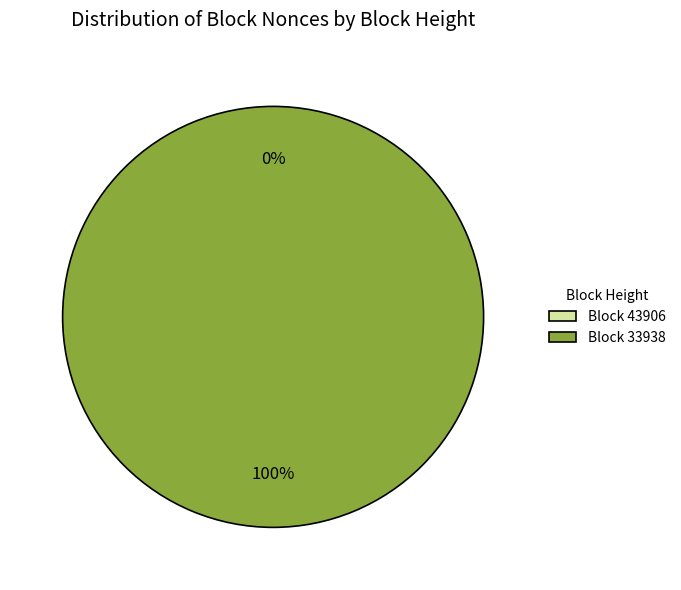

To the nearest percent, what is the average slice percentage?

50%